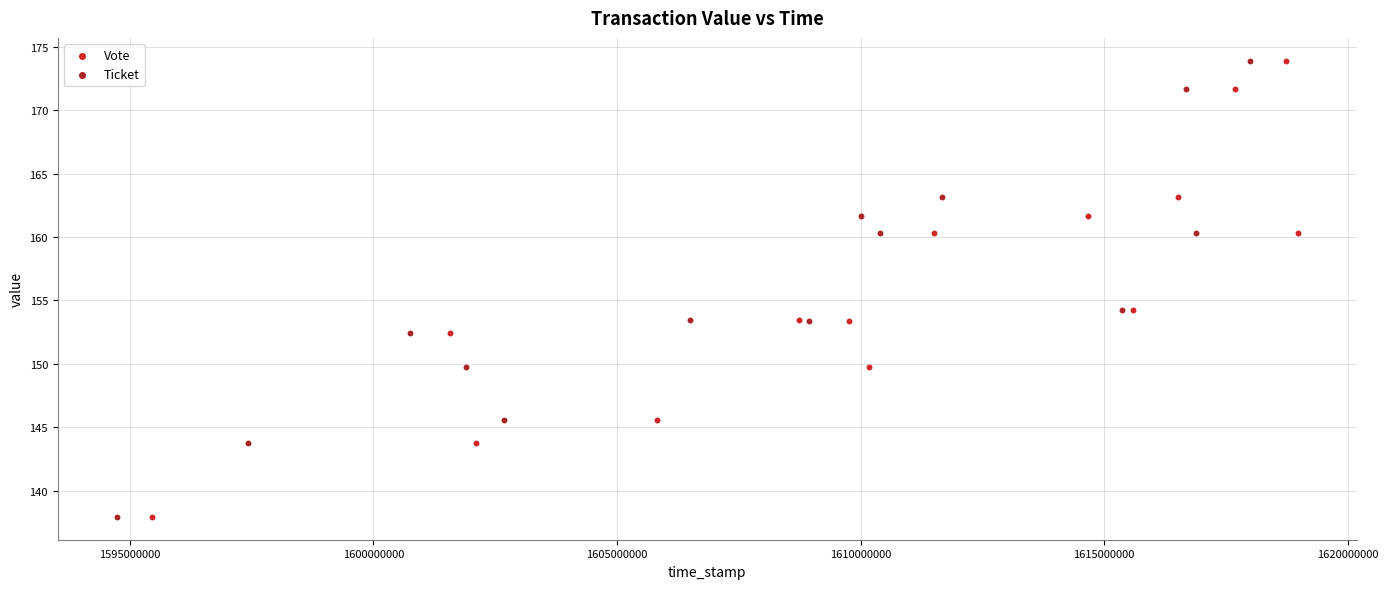

What are all the series names shown in the legend?

Vote, Ticket